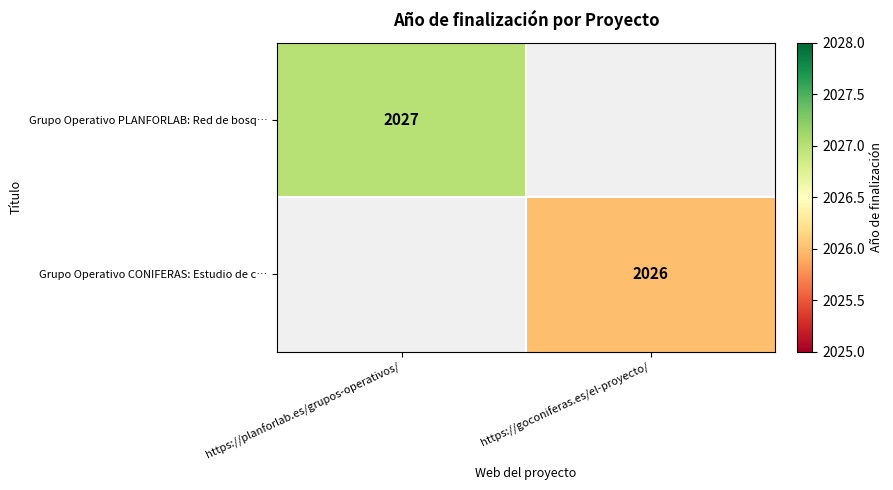

True or false: Grupo Operativo CONIFERAS: Estudio de c… has a value of 3070.0 at https://goconiferas.es/el-proyecto/.

False